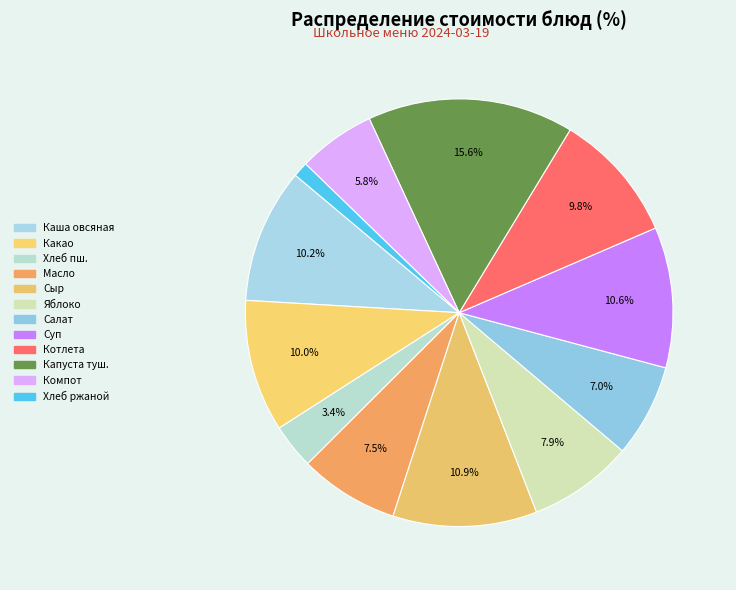

Count the number of slices in the pie.

12